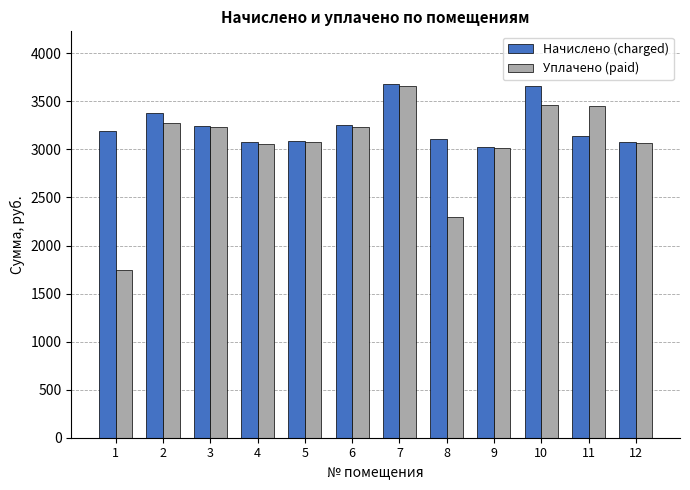

What are all the series names shown in the legend?

Начислено (charged), Уплачено (paid)